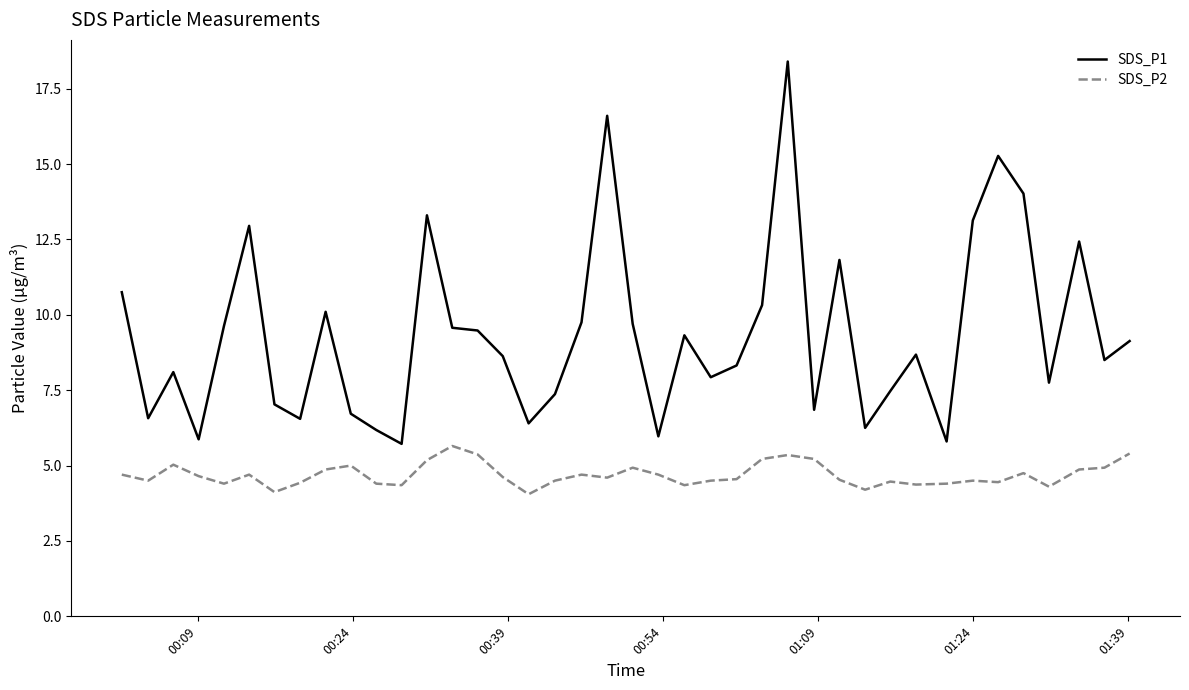

What is the difference between the maximum and minimum values in the SDS_P1 series?

12.7